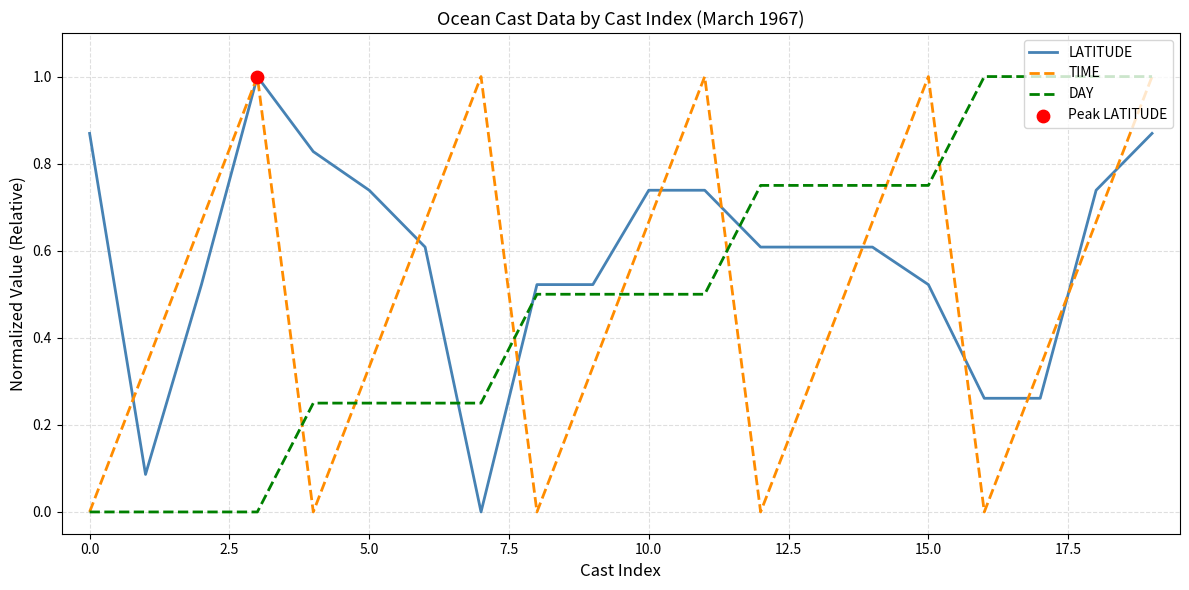

Which series has the largest total across all categories?

LATITUDE